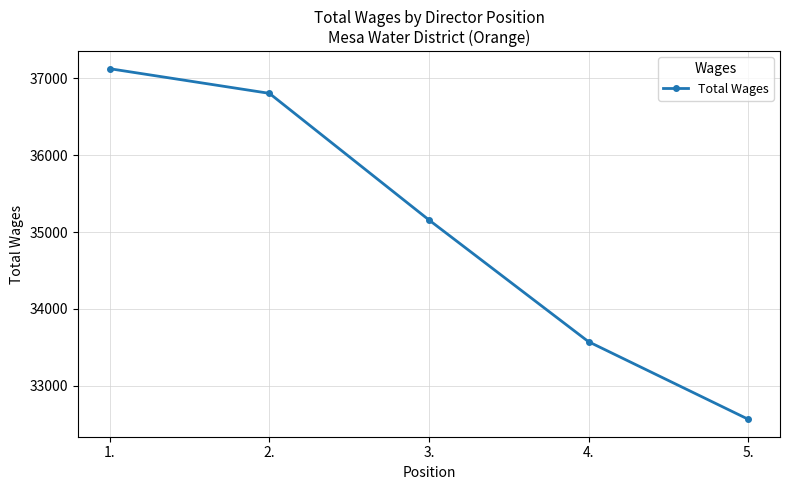

The value at 4. is 33575. True or false?

True